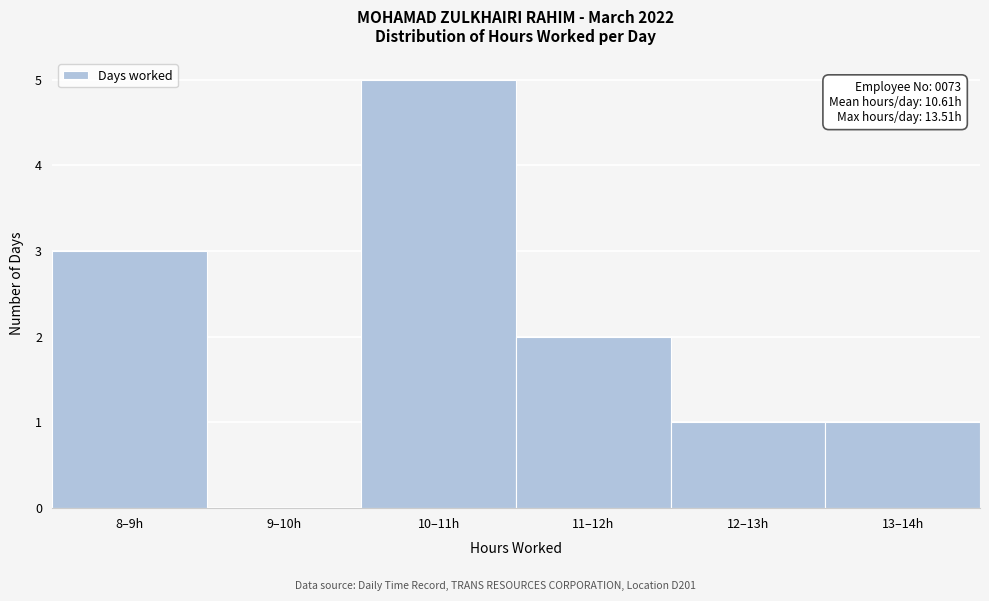

Reading right to left, extract all data points from this chart.

13–14h=1	12–13h=1	11–12h=2	10–11h=5	9–10h=0	8–9h=3